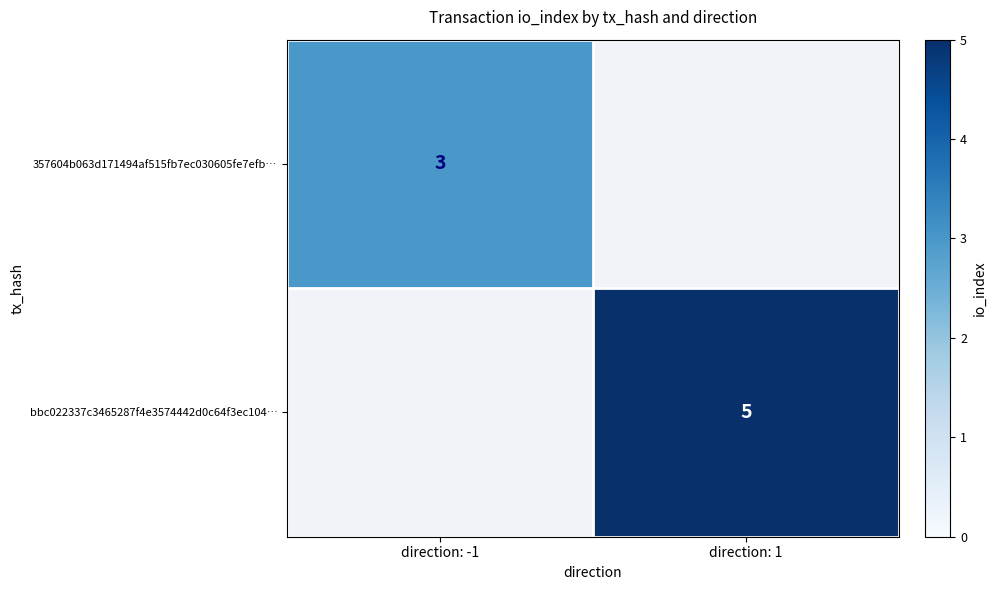

The bbc022337c3465287f4e3574442d0c64f3ec104… series shows 3 at direction: 1. True or false?

False